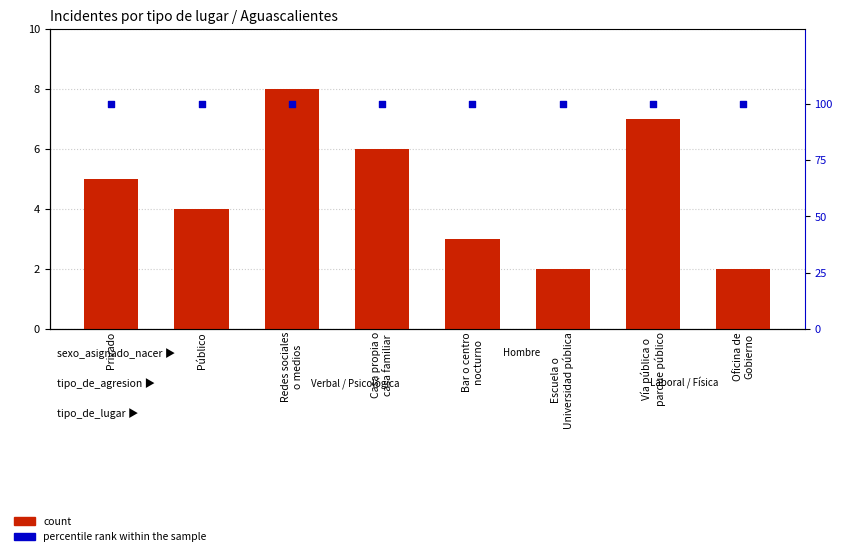

Which series contains the highest Y value?

percentile rank within the sample